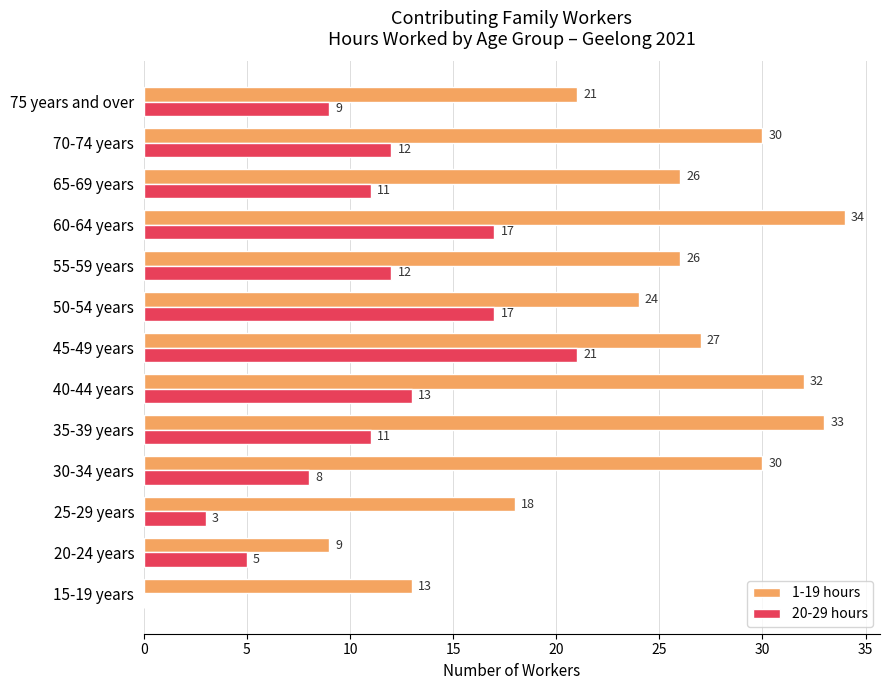

What is the sum of the 1-19 hours values at 35-39 years and 25-29 years?

51